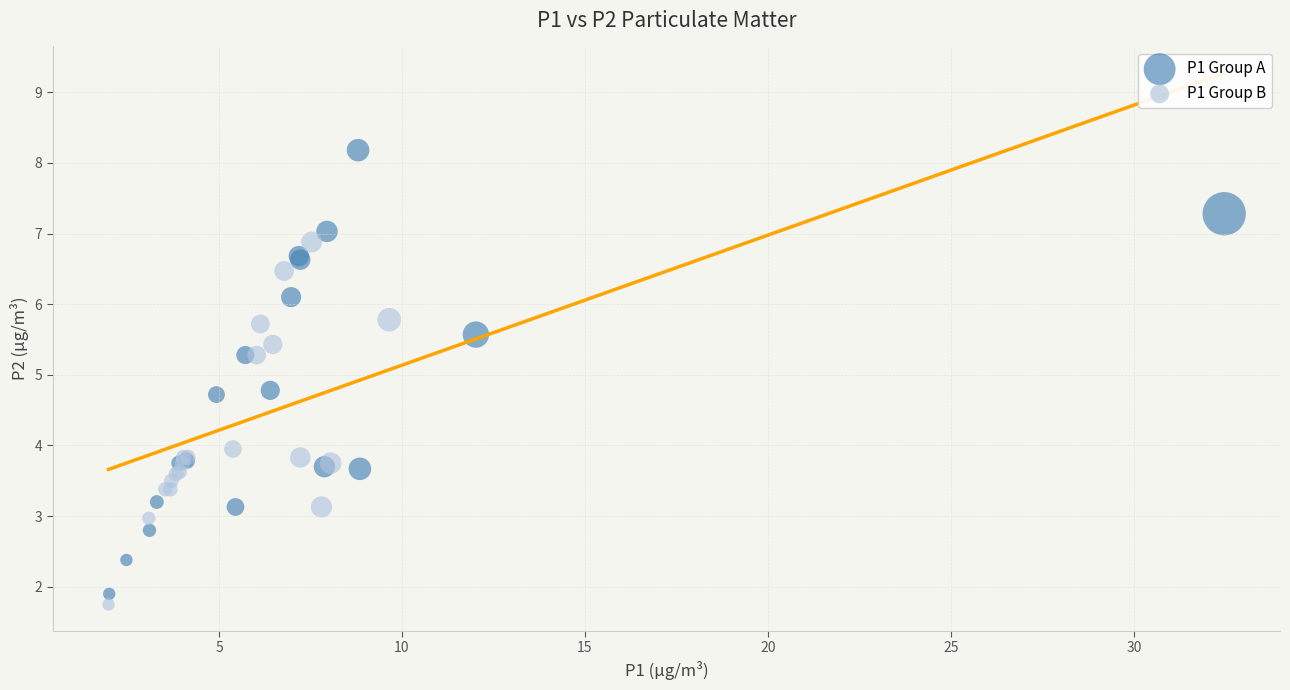

Which series contains the highest Y value?

P1 Group A